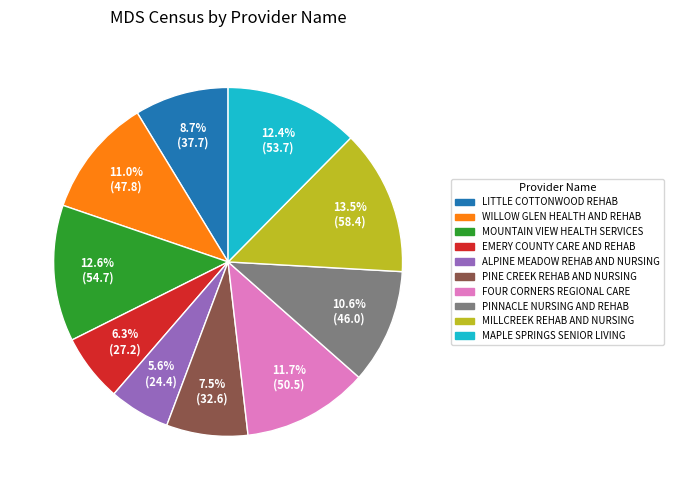

True or false: PINNACLE NURSING AND REHAB accounts for 17% of the total.

False